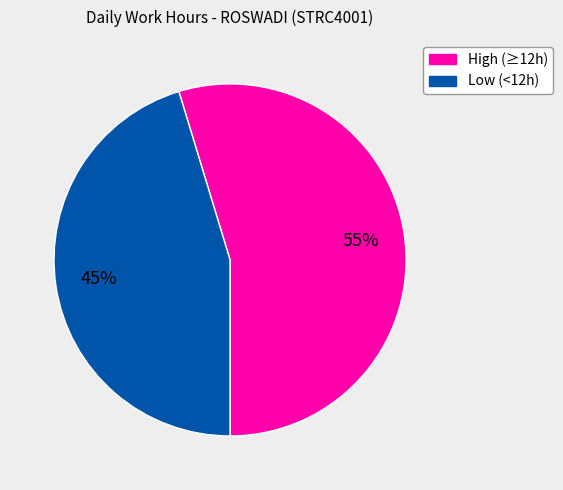

Is there any slice that represents more than half of the pie?

Yes